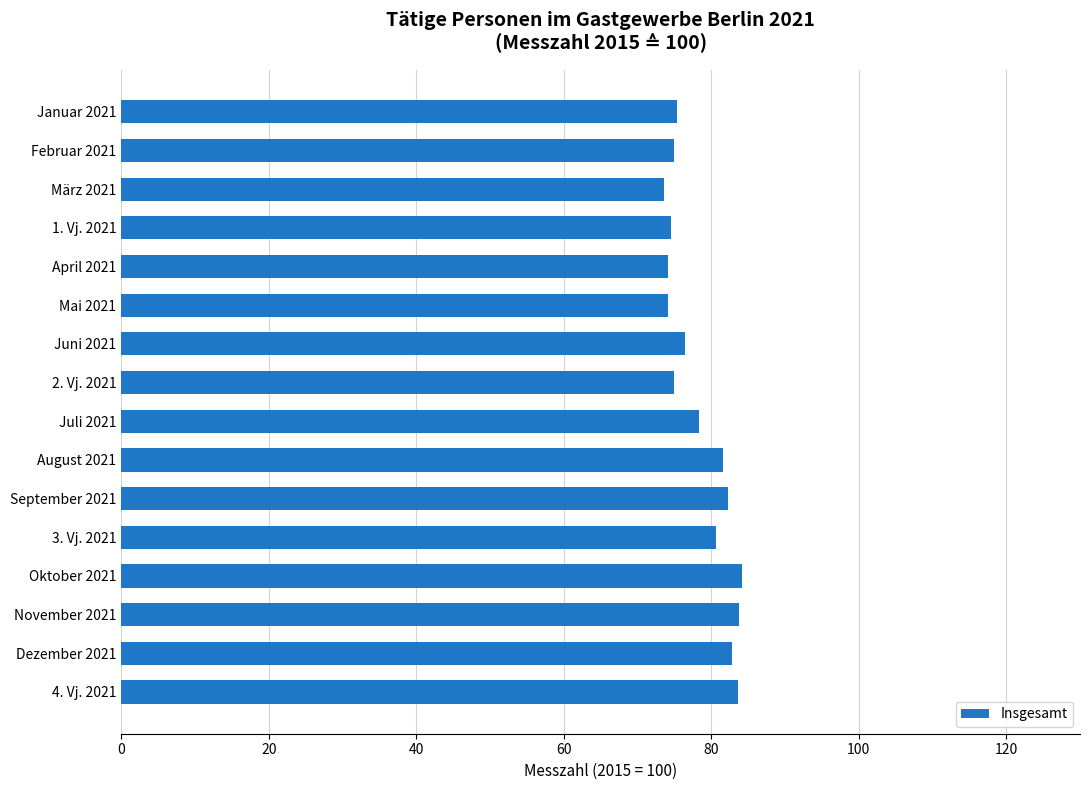

What is the label of the 12th bar from the bottom?

April 2021